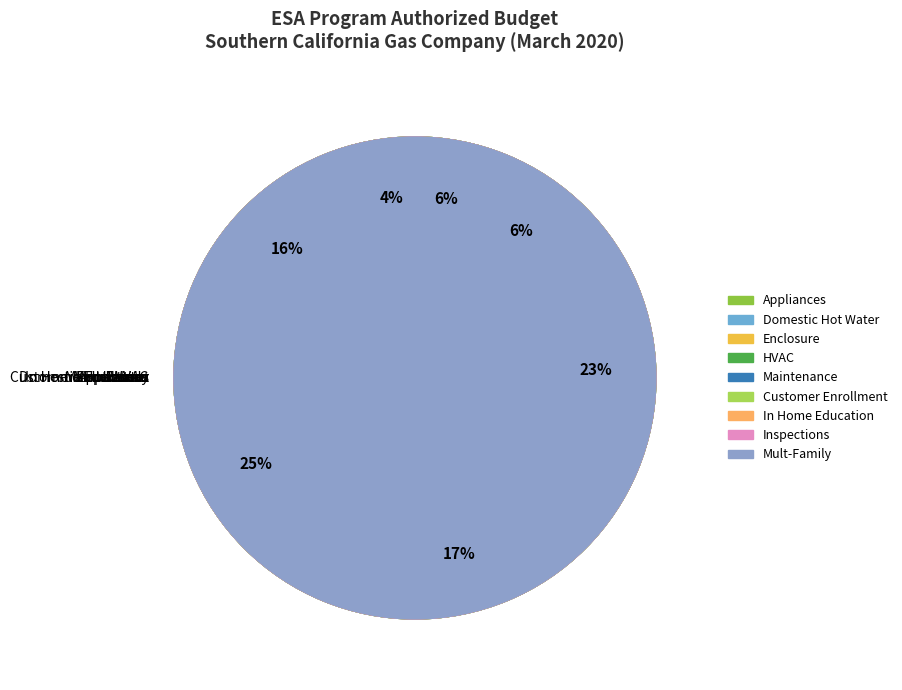

Is there any slice that represents more than half of the pie?

No